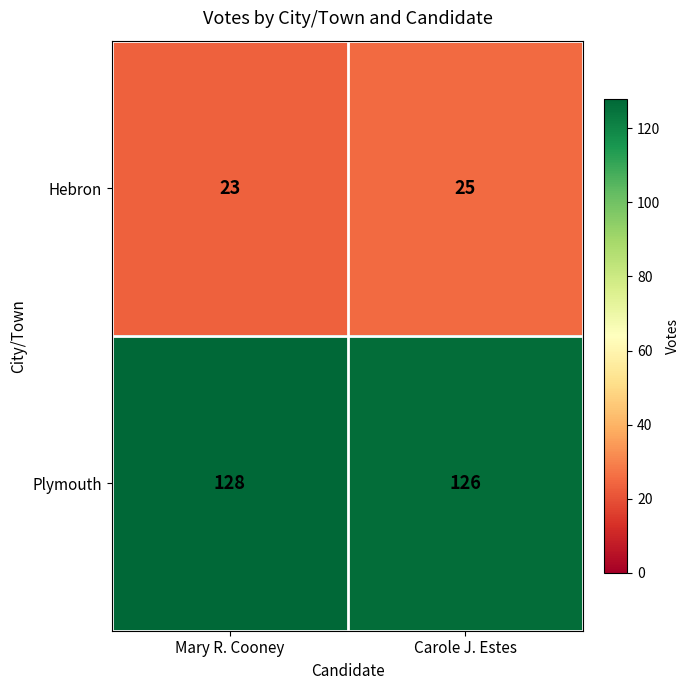

What is the sum of the Plymouth values at Carole J. Estes and Mary R. Cooney?

254